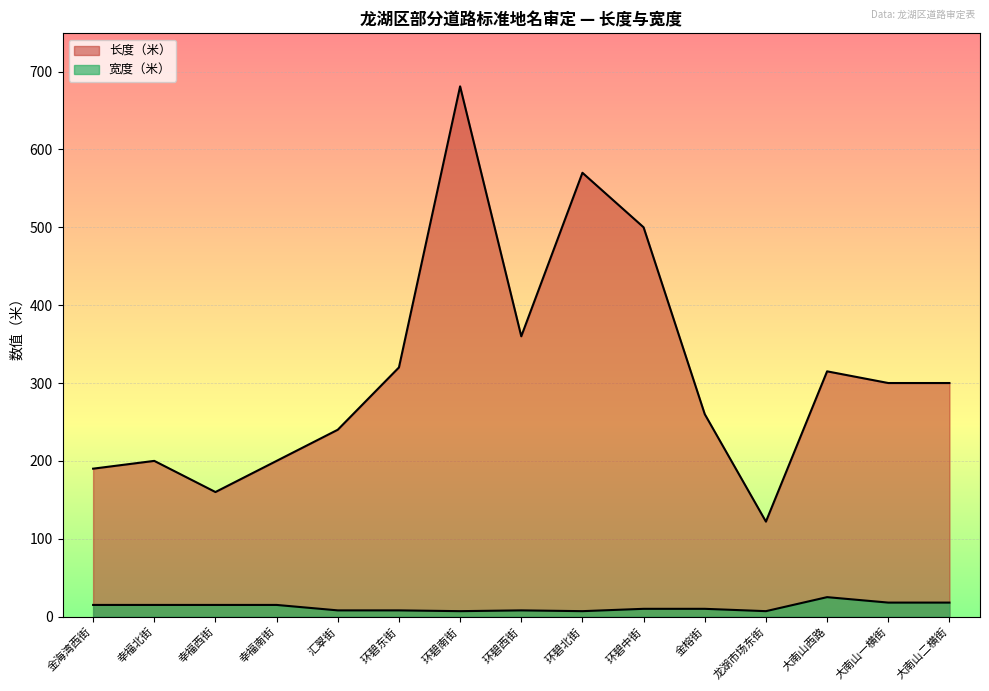

Which series has the largest total across all categories?

长度（米）